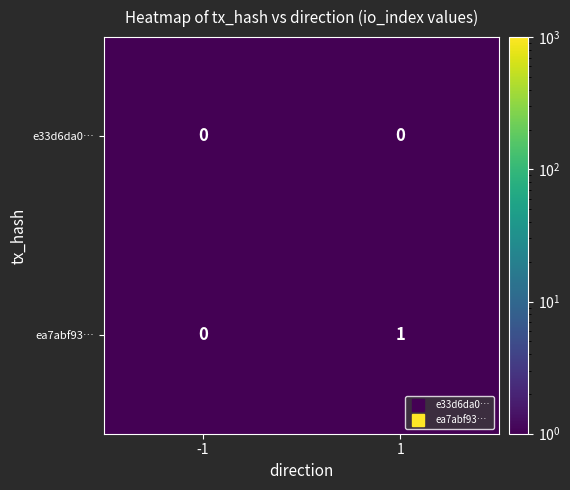

Which series has the largest total across all categories?

ea7abf93…